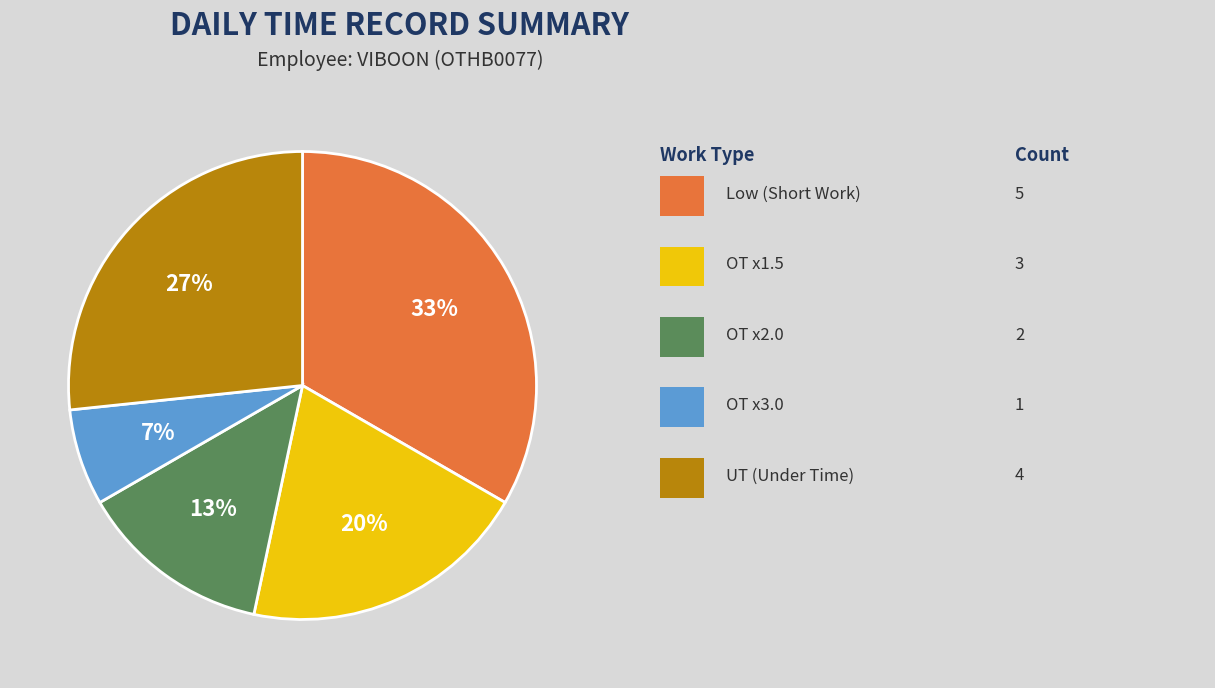

Is there any slice that represents more than half of the pie?

No